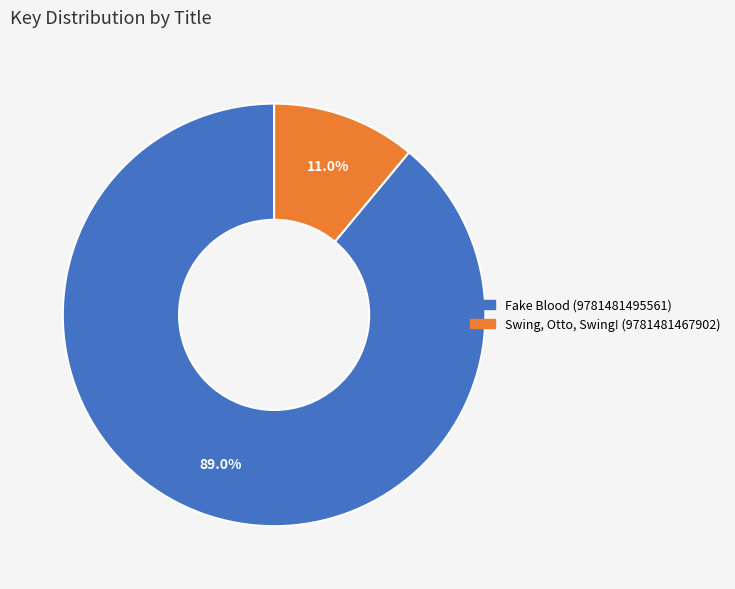

What is the total percentage of Fake Blood (9781481495561) and Swing, Otto, Swing! (9781481467902)?

100.0%